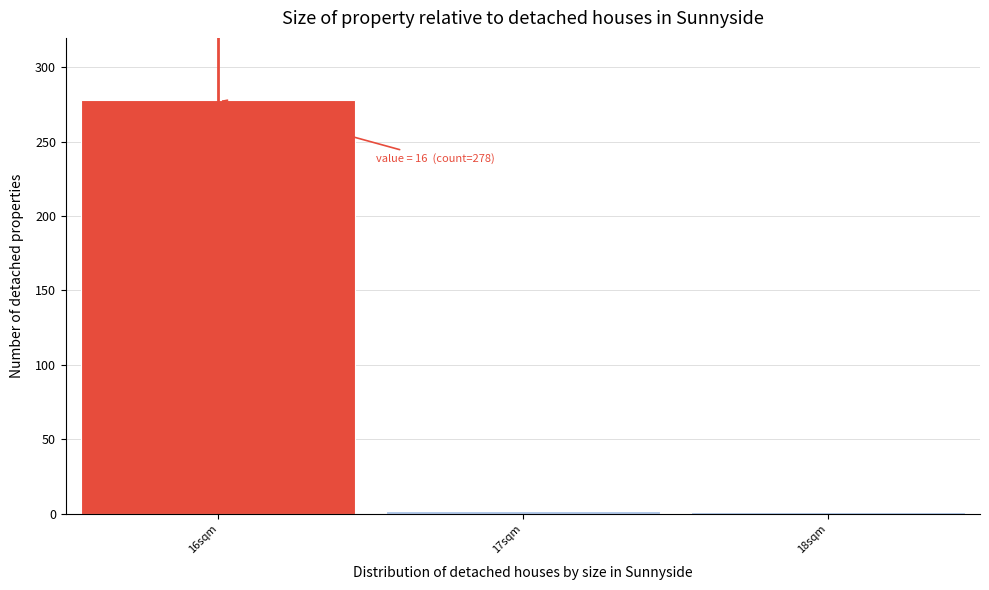

Which range on the x-axis has the tallest bar?

15.5 to 16.5